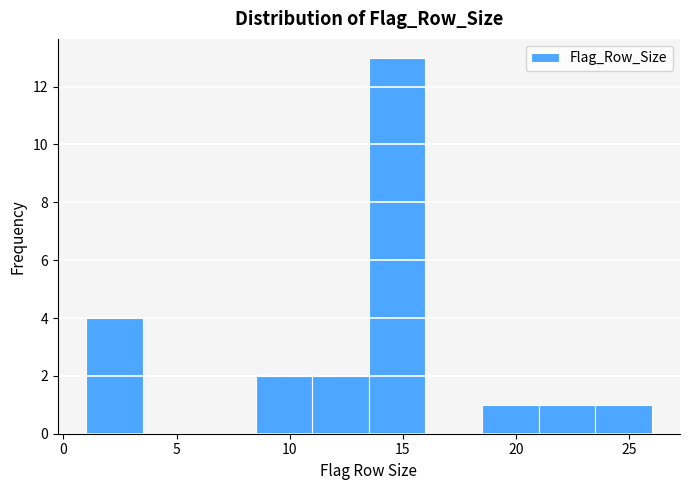

Reading left to right, list every bar in this chart as the range it spans on the x-axis followed by its height. The values are not printed on the chart, so give them approximately, as read against the axis.

1.0 to 3.5: 4
3.5 to 6.0: 0
6.0 to 8.5: 0
8.5 to 11.0: 2
11.0 to 13.5: 2
13.5 to 16.0: 13
16.0 to 18.5: 0
18.5 to 21.0: 1
21.0 to 23.5: 1
23.5 to 26.0: 1